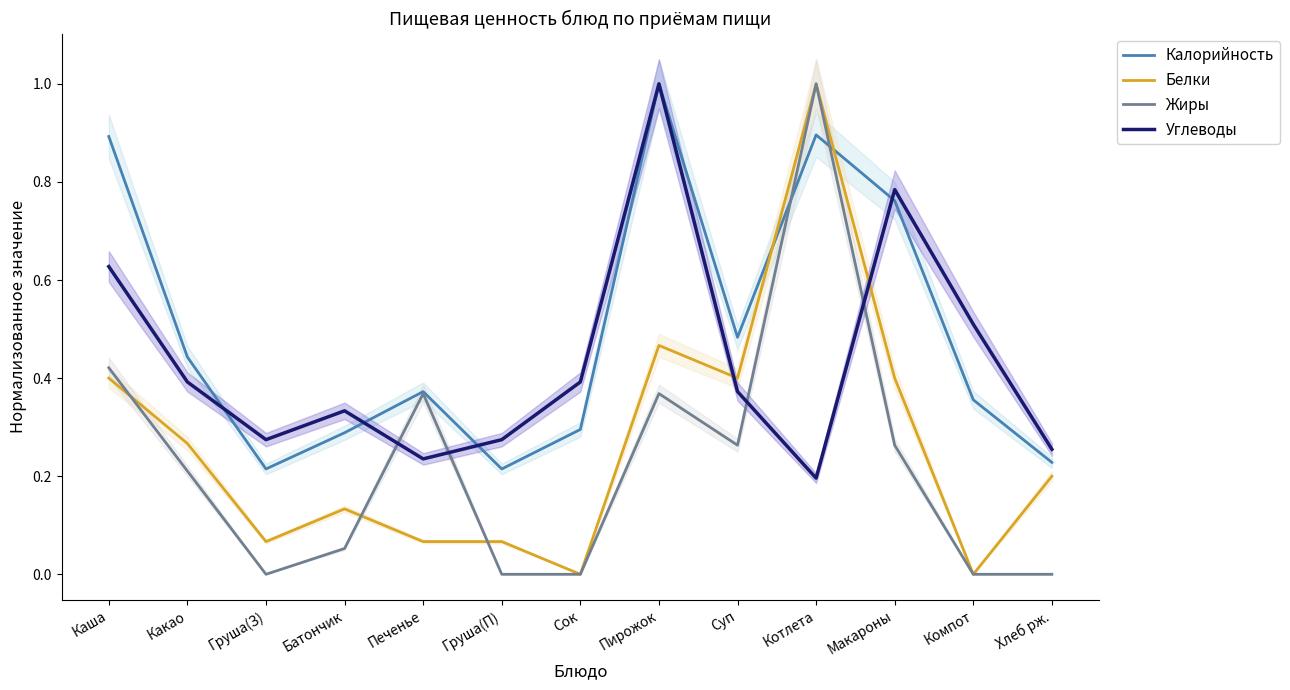

Is this an area chart (filled region under the line)?

No